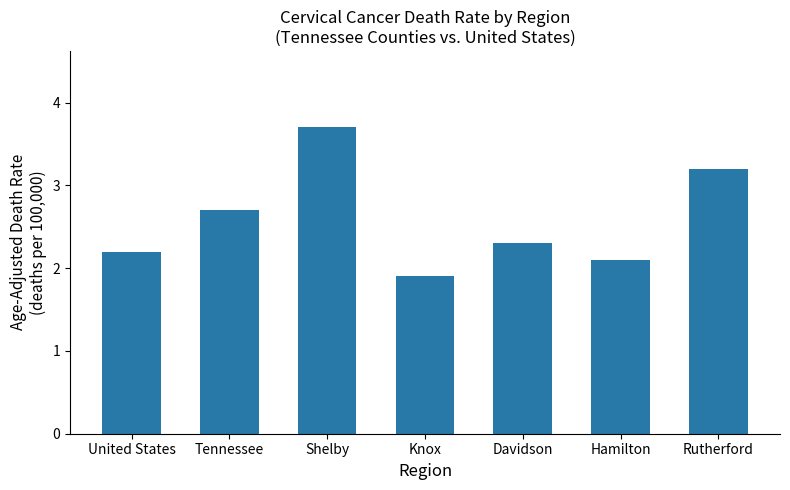

What value does the data have at United States?

2.2